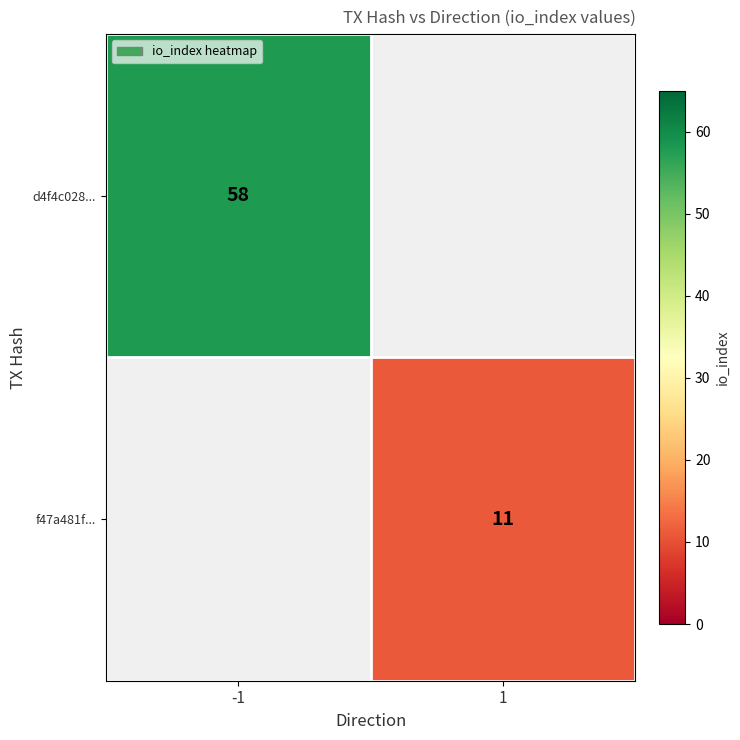

At which category does the chart reach its minimum across all series?

1